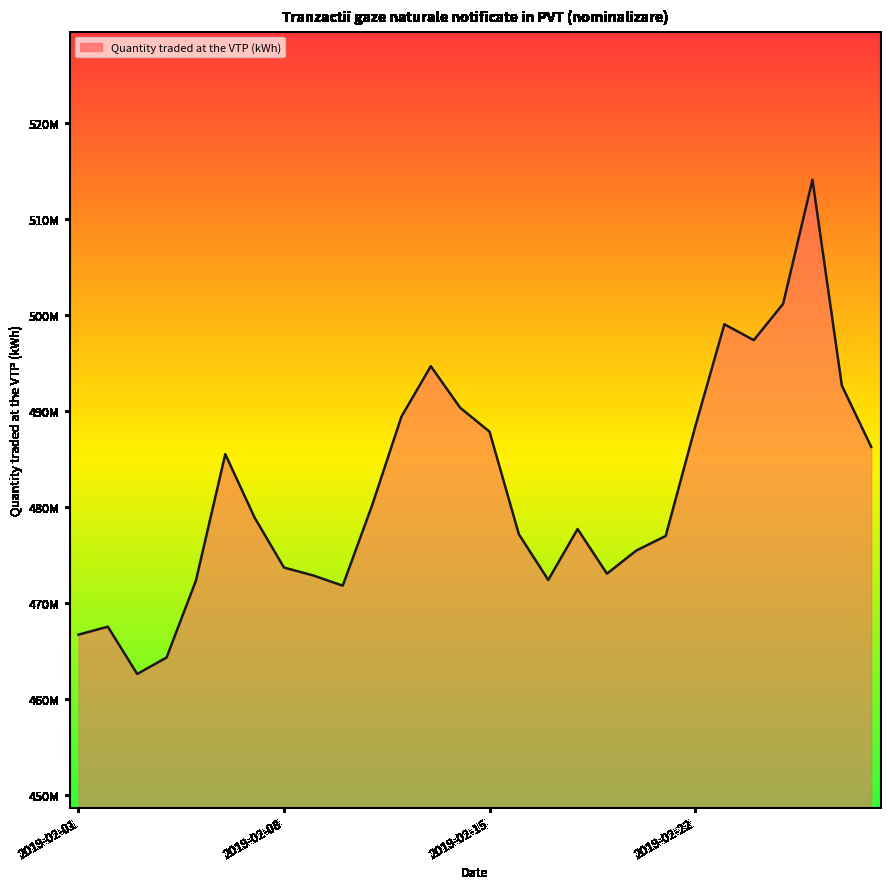

How many points are higher than both their immediate neighbors (excluding endpoints)?

6